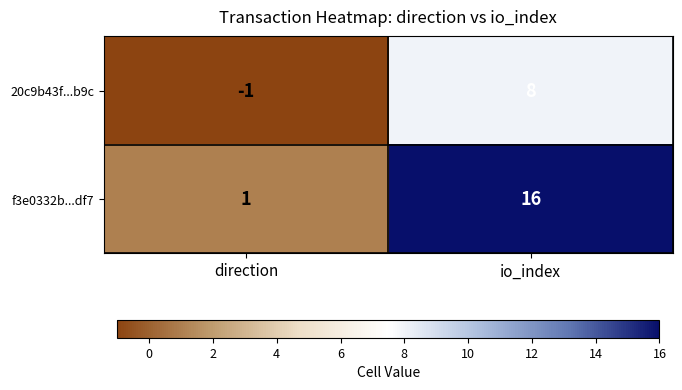

Which series has the largest total across all categories?

f3e0332b...df7